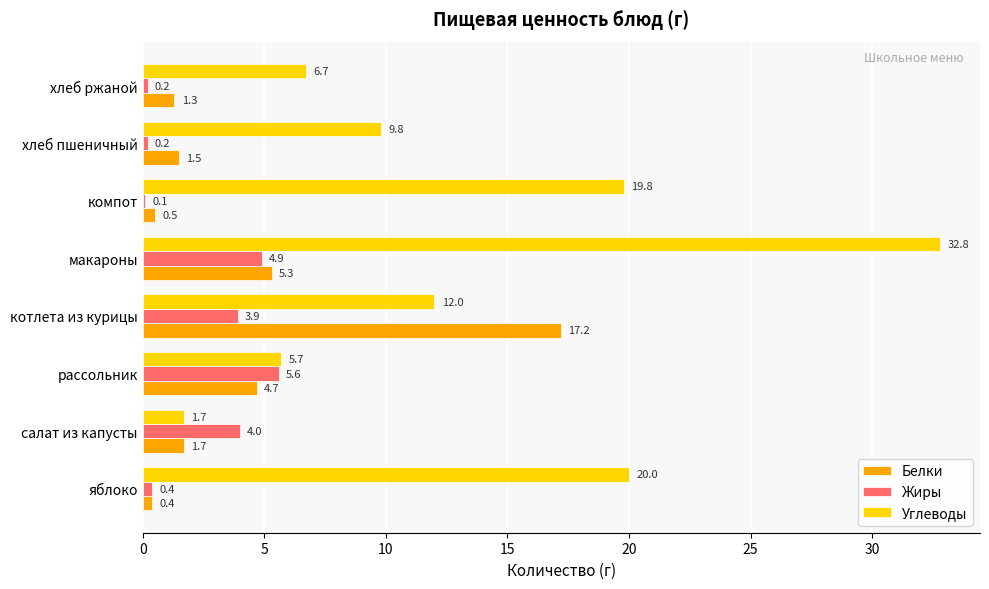

Read the Углеводы value at яблоко.

20.0